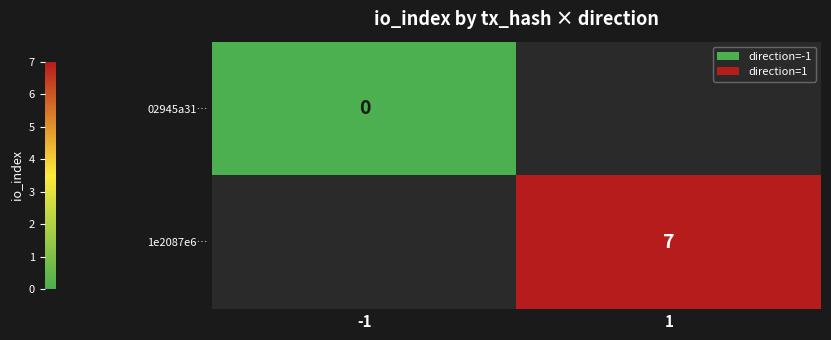

The value of 1e2087e6… at 1 is 7. True or false?

True